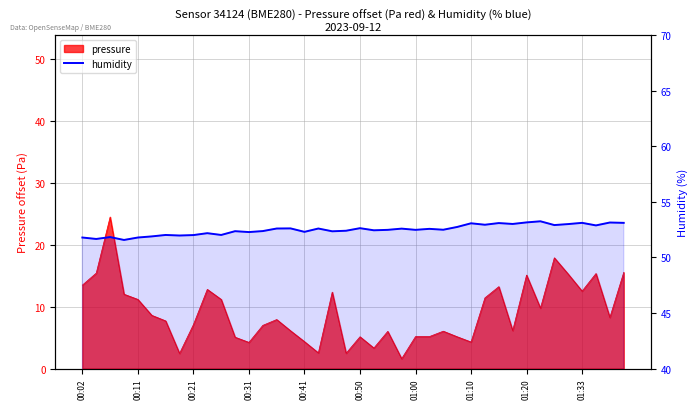

What is the greatest value displayed?

53.2